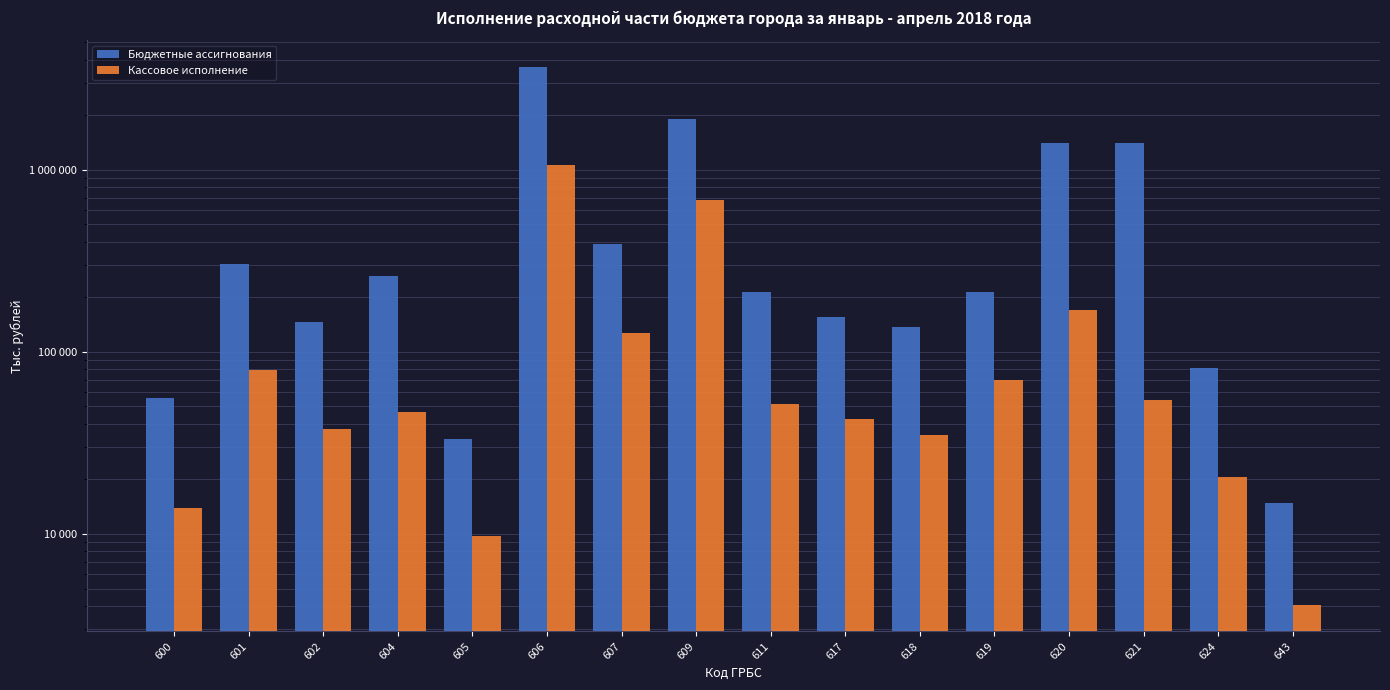

What is the difference between the maximum and minimum values in the Бюджетные ассигнования series?

3644023